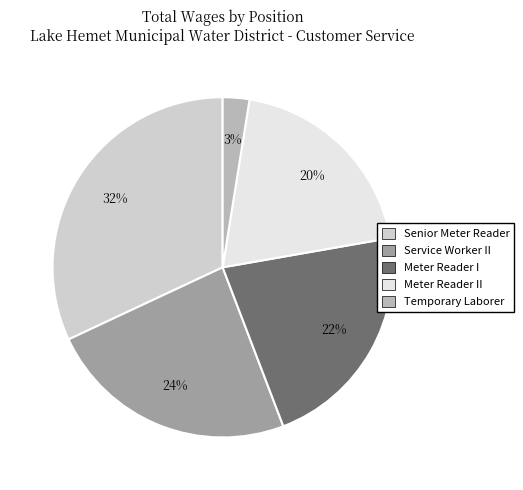

What is the ratio of the value at Meter Reader II to the value at Senior Meter Reader?

0.6